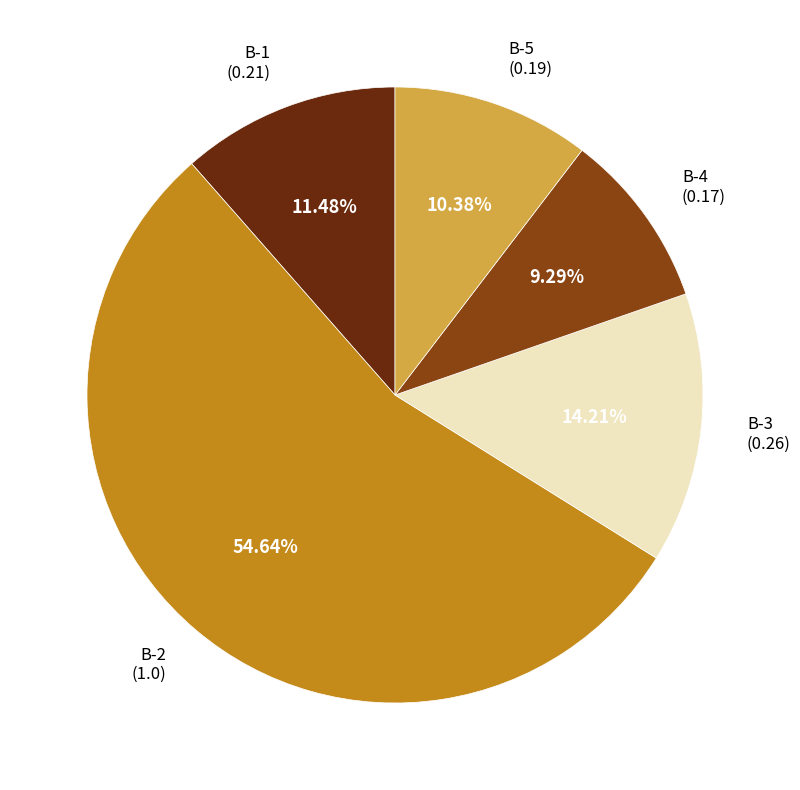

Does any single category account for the majority?

Yes